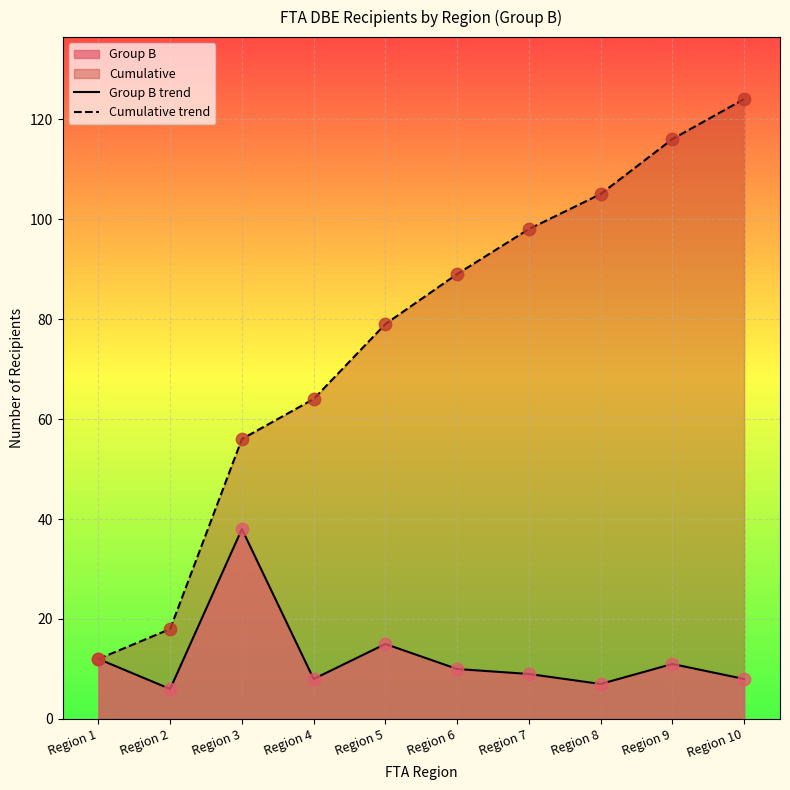

List the series in order of their overall mean, lowest first.

Group B trend, Cumulative trend